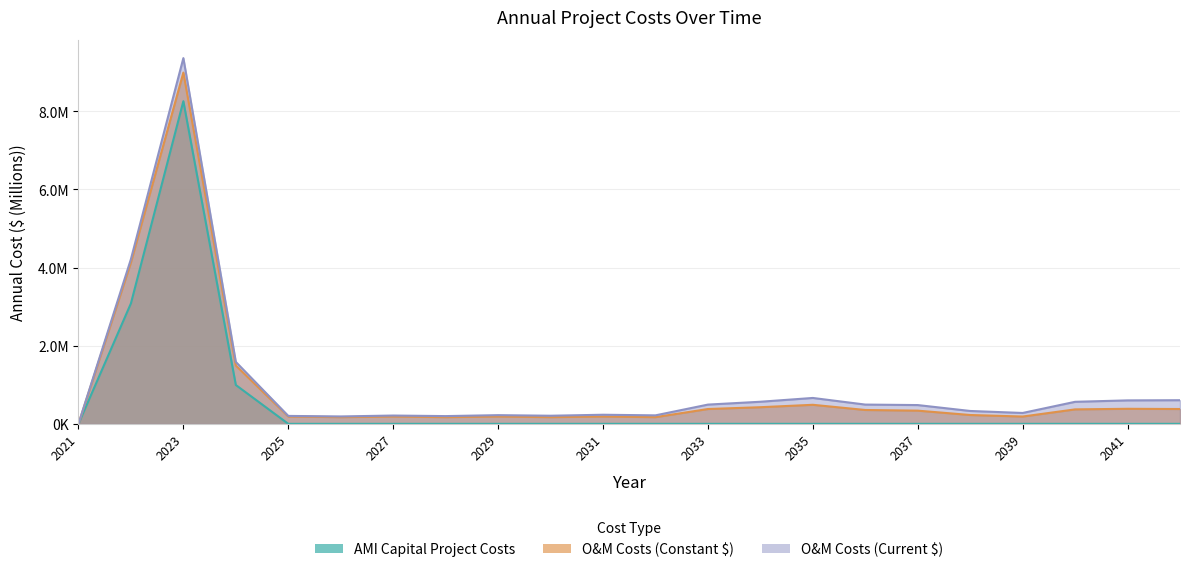

Rank the series at 2037 from lowest to highest value.

AMI Capital Project Costs, O&M Costs (Constant $), O&M Costs (Current $)